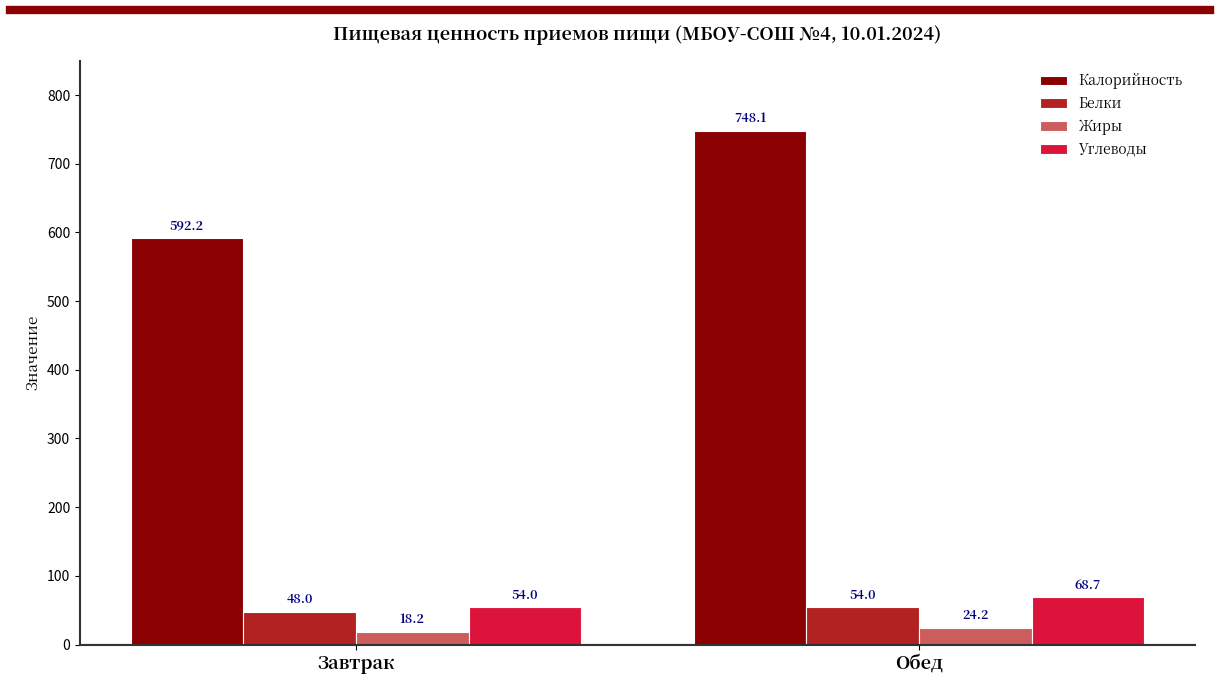

At which label is Калорийность closest to 670?

Завтрак